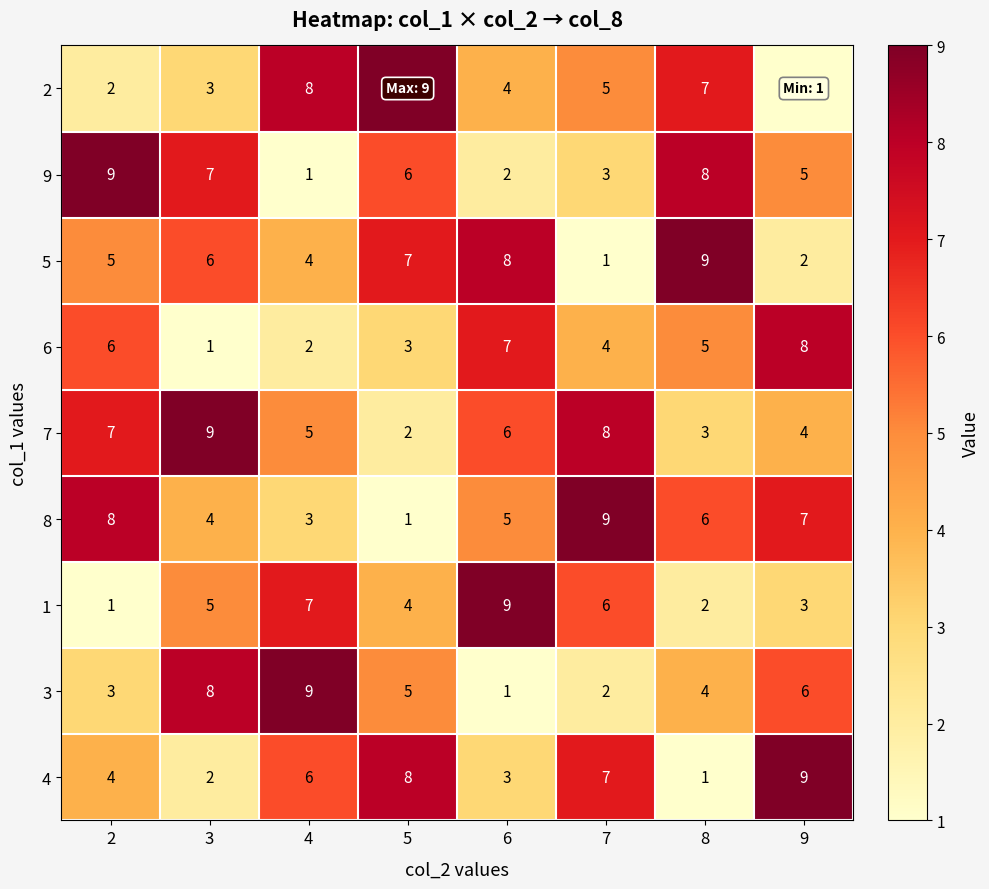

Count the 7 values in the range 4 to 8.

5